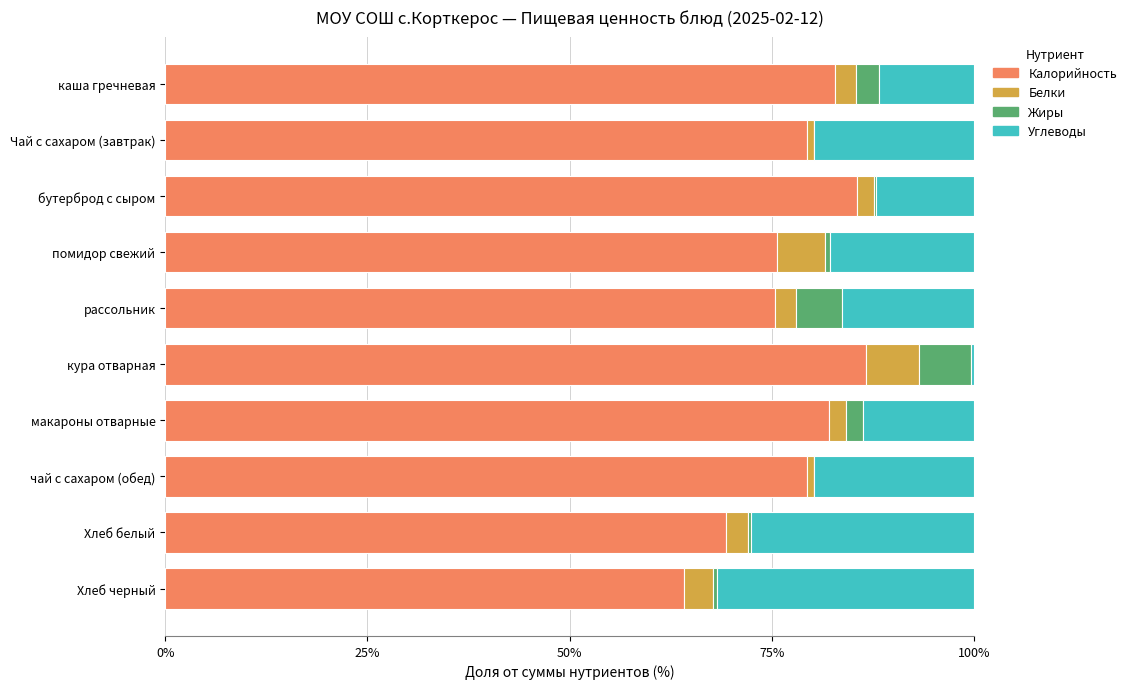

What is the sum of all Калорийность values?

780.5